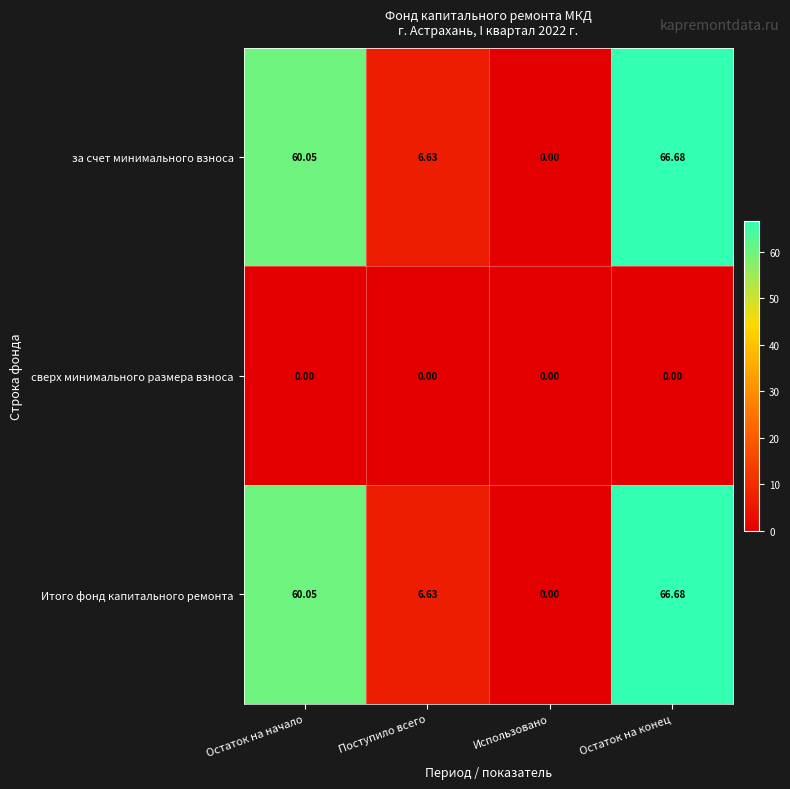

Is the value of сверх минимального размера взноса at Поступило всего greater than the value of за счет минимального взноса at Поступило всего?

No